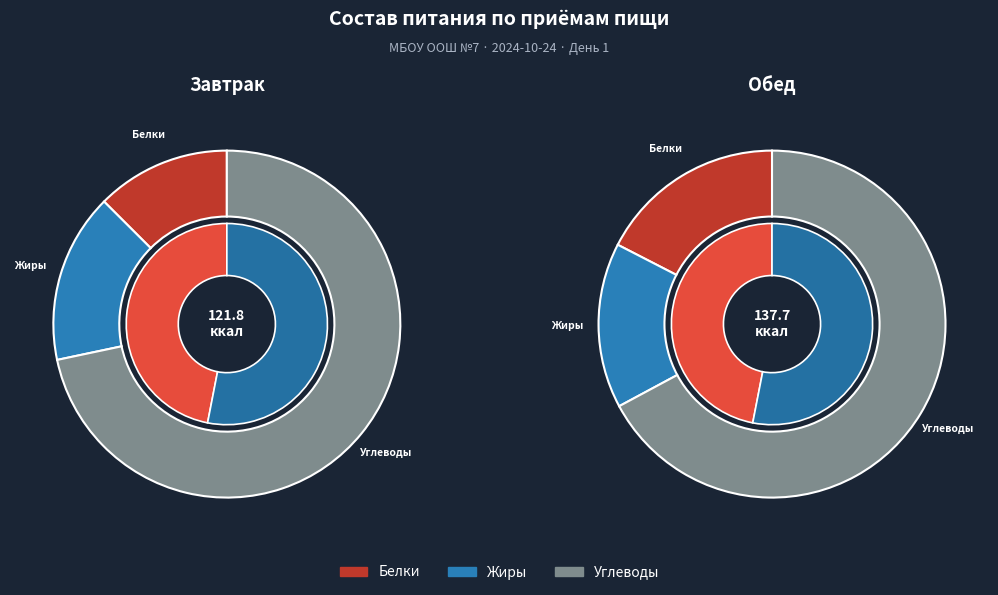

Is it true that Завтрак is 48% of the pie?

True